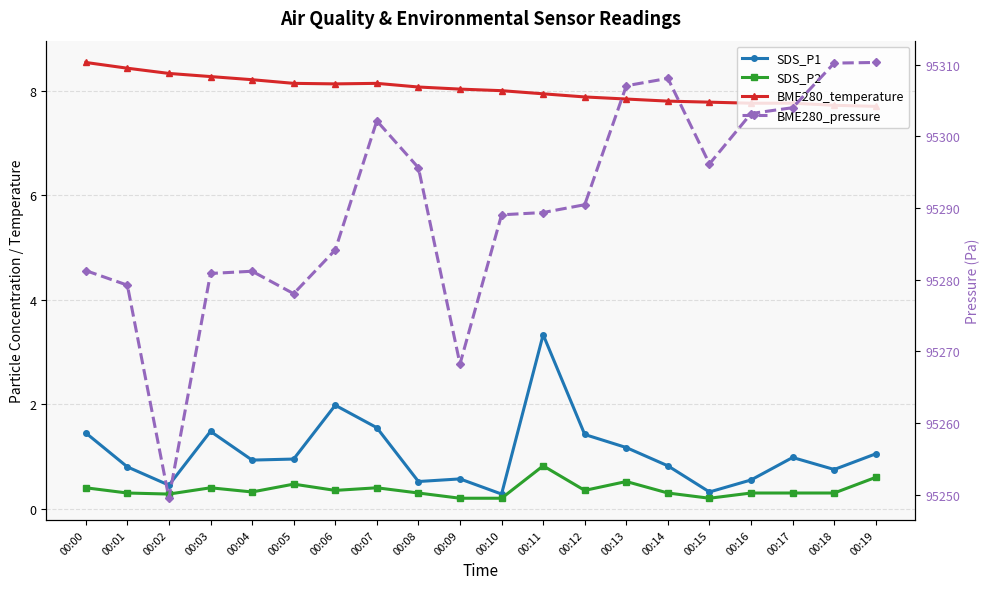

True or false: SDS_P2 has a value of 0.5 at 00:17.

False